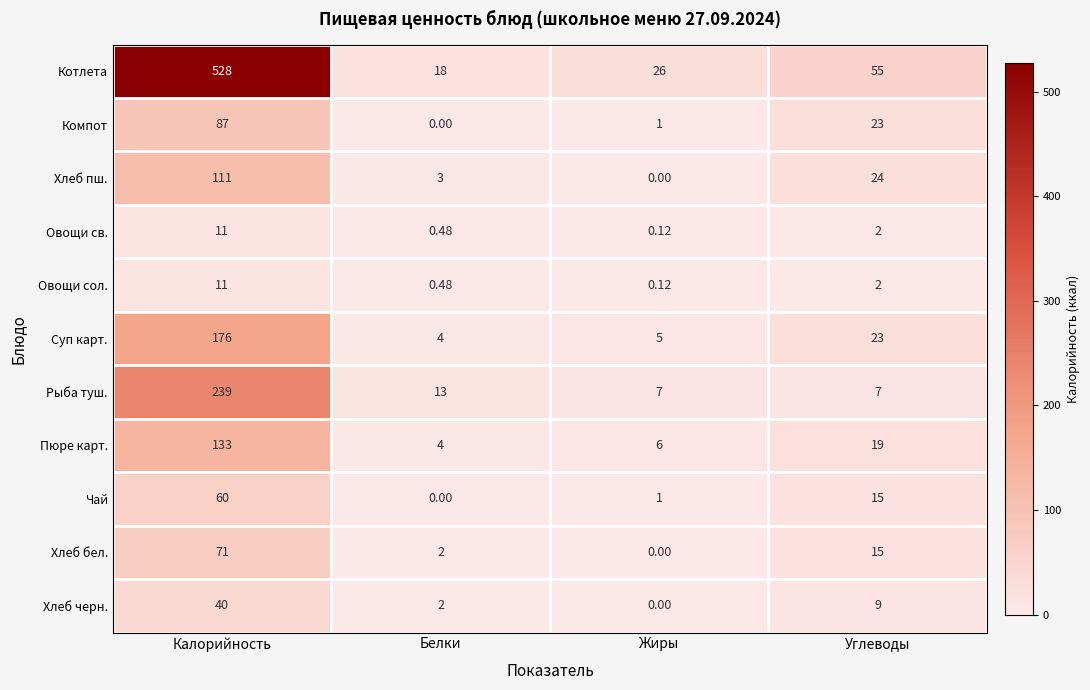

What is the difference between the highest and lowest values at Углеводы?

53.0